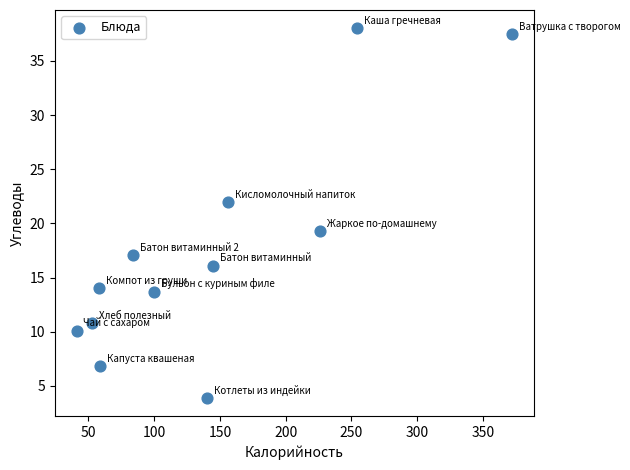

What Y value in the scatter plot is closest to 20?

19.3